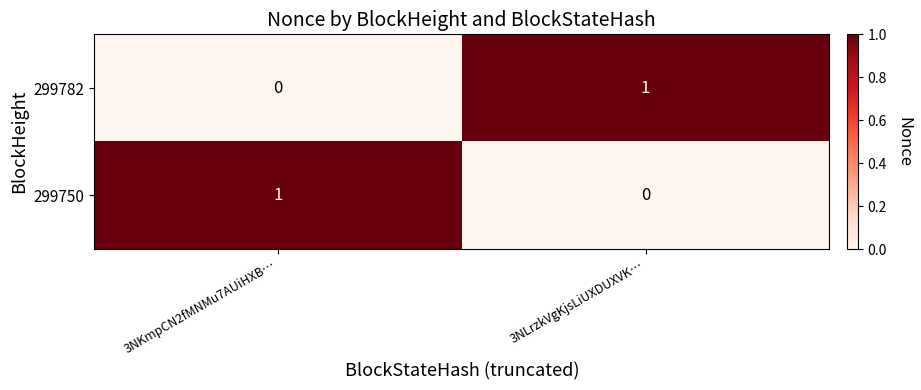

Which category has the lowest value in the 299750 series?

3NLrzkVgKjsLiUXDUXVK…